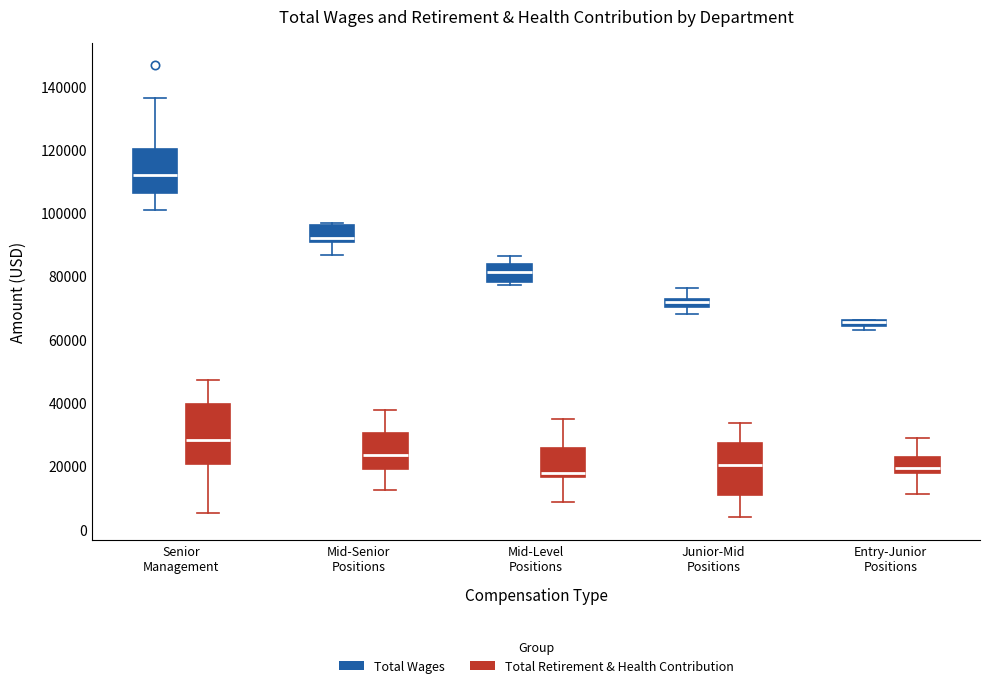

Where does the upper whisker of the box for Senior Management (Total Retirement & Health Contribution) end on the y-axis? The values are not printed on the chart, so give them approximately, as read against the axis.

48000